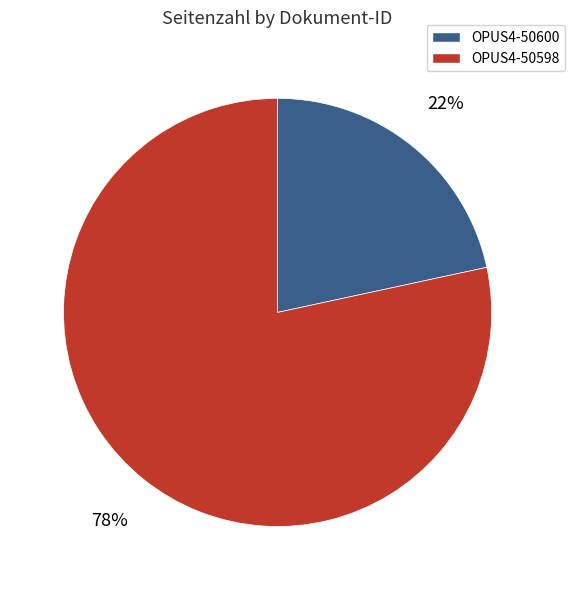

What is the largest slice in the pie chart?

OPUS4-50598